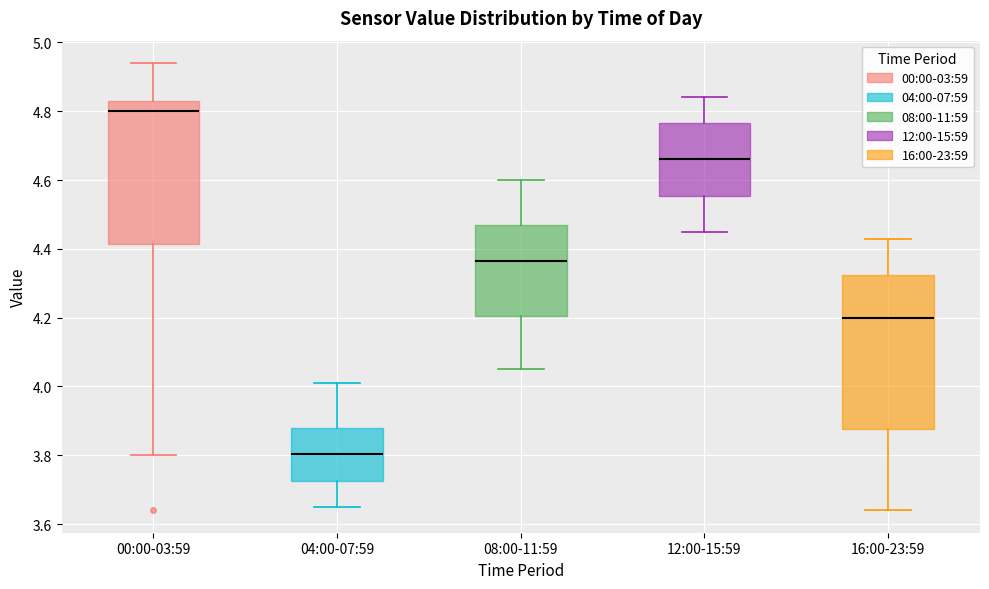

Which box is the tallest, from its lower edge to its upper edge?

16:00-23:59